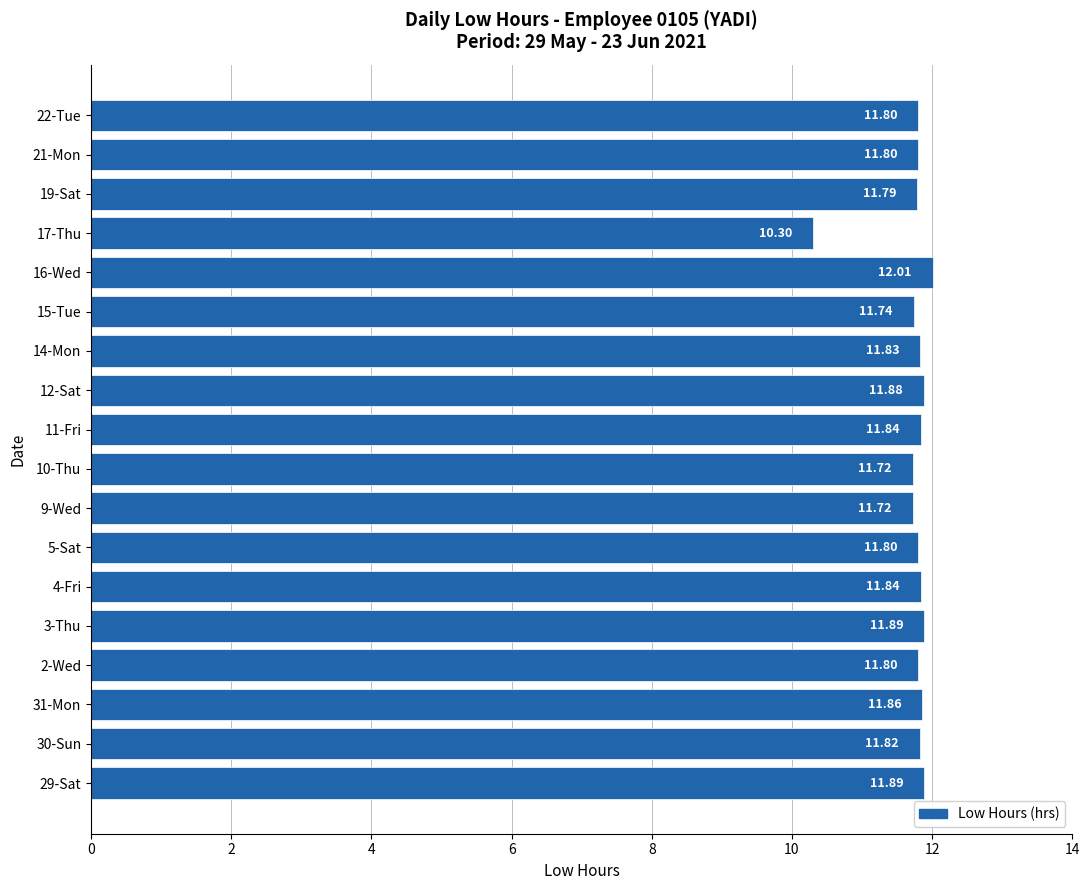

What is the sum of the values at 4-Fri and 10-Thu?

23.6